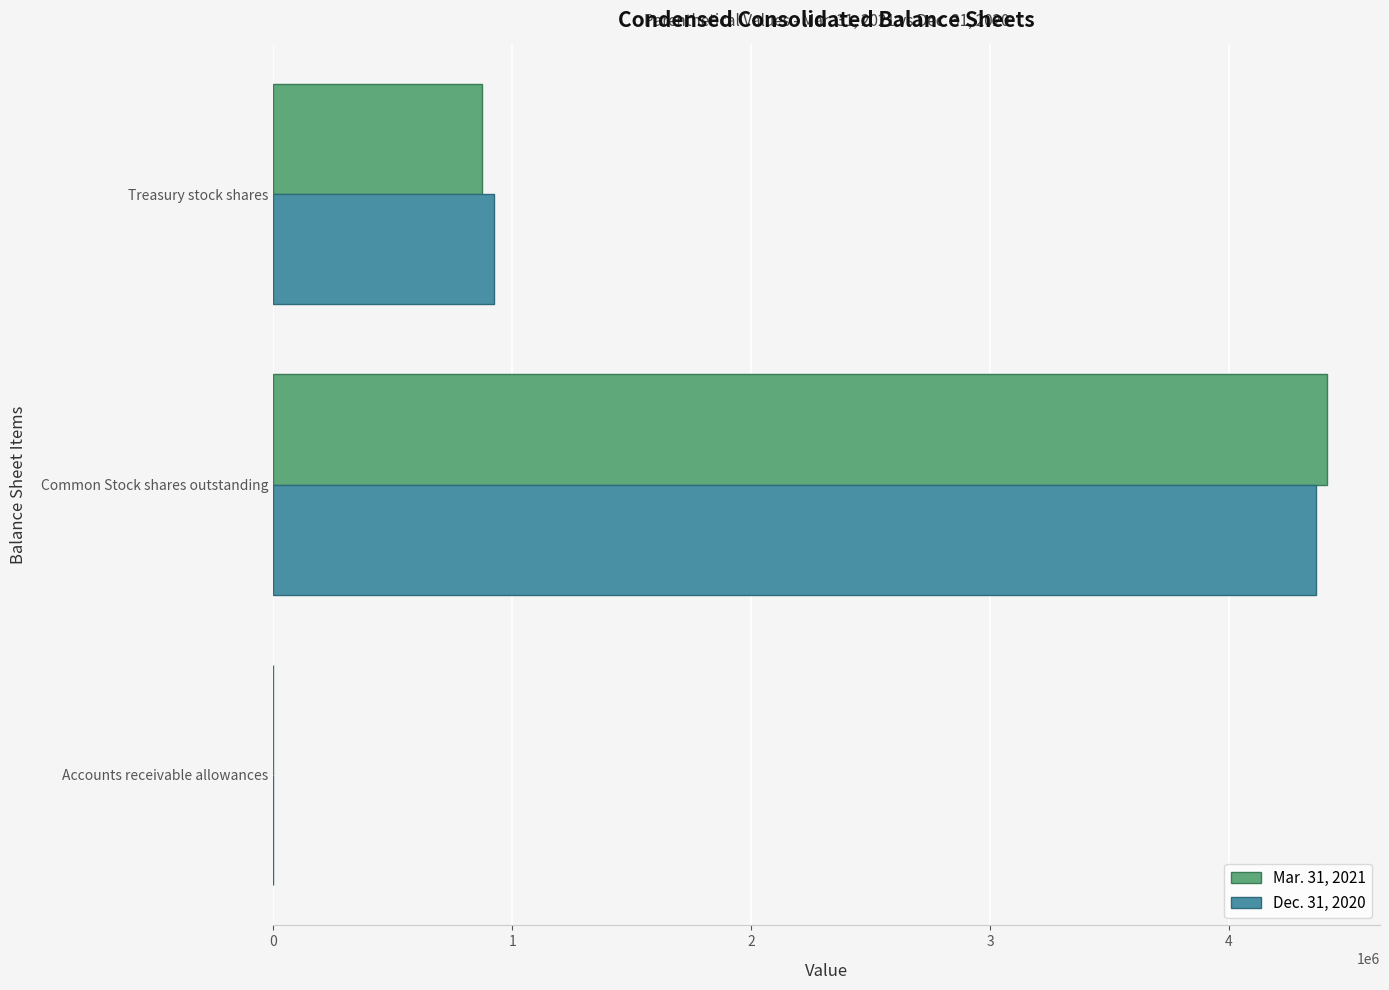

At which category is the sum across all series the highest?

Common Stock shares outstanding